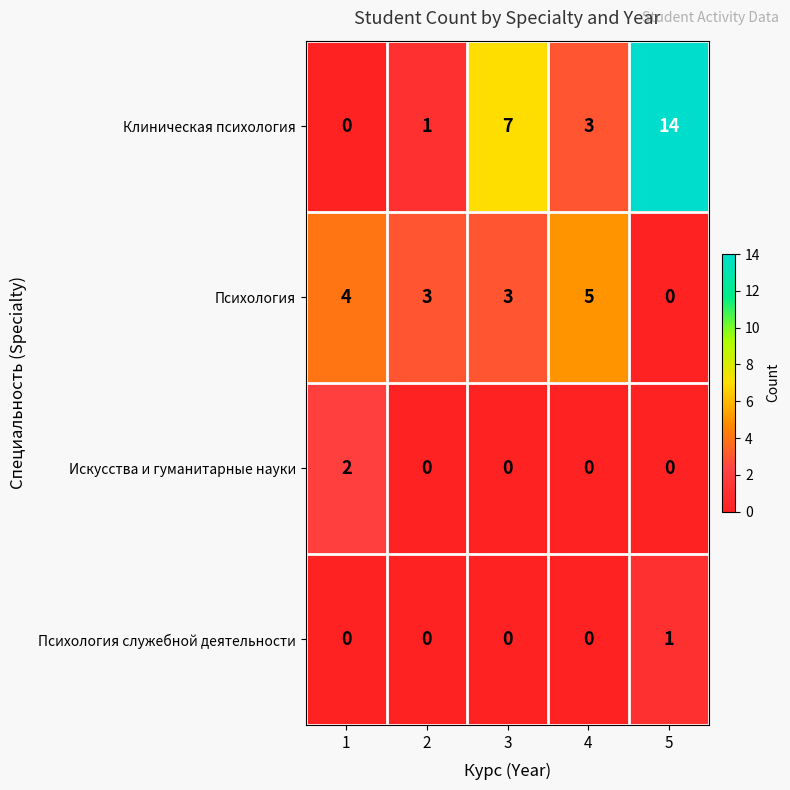

The value of Искусства и гуманитарные науки at 4 is 0. True or false?

True